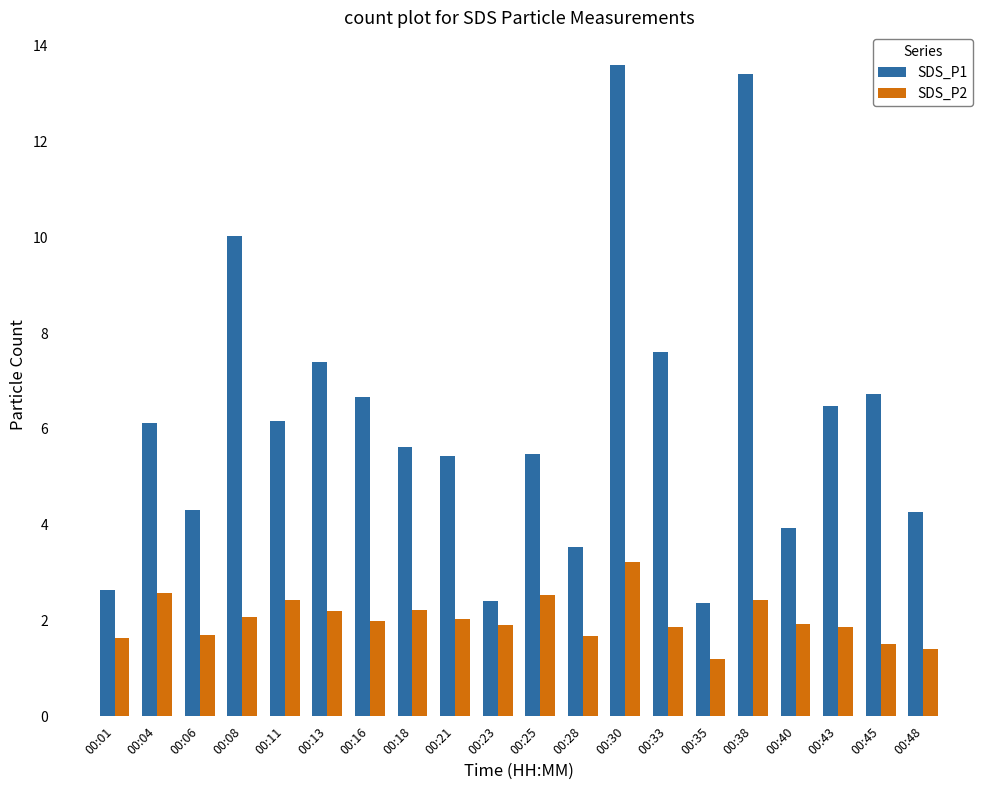

At how many categories does at least one series exceed 1?

20